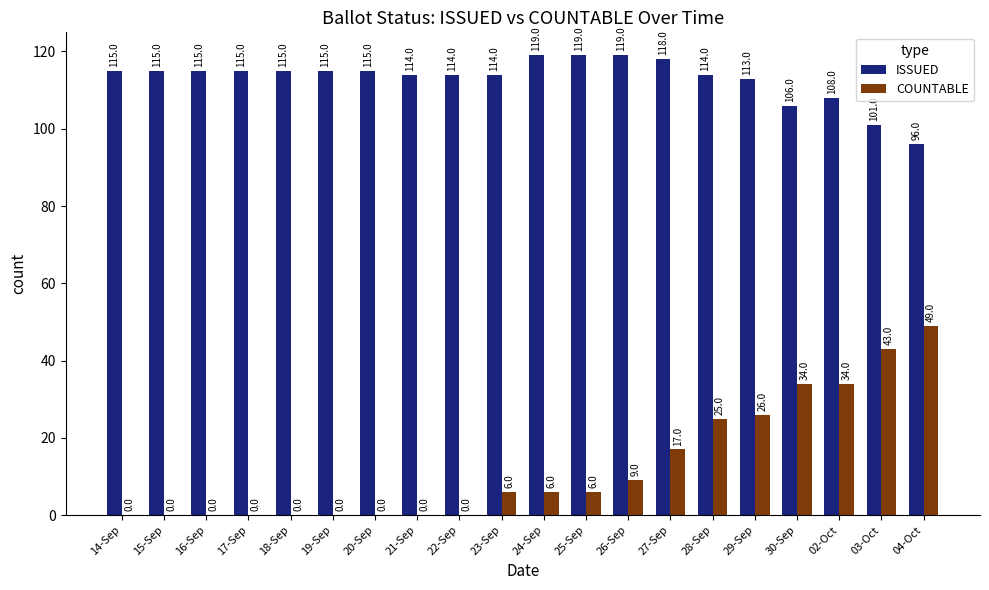

What is the approximate value of ISSUED at 04-Oct, to the nearest 10?

100